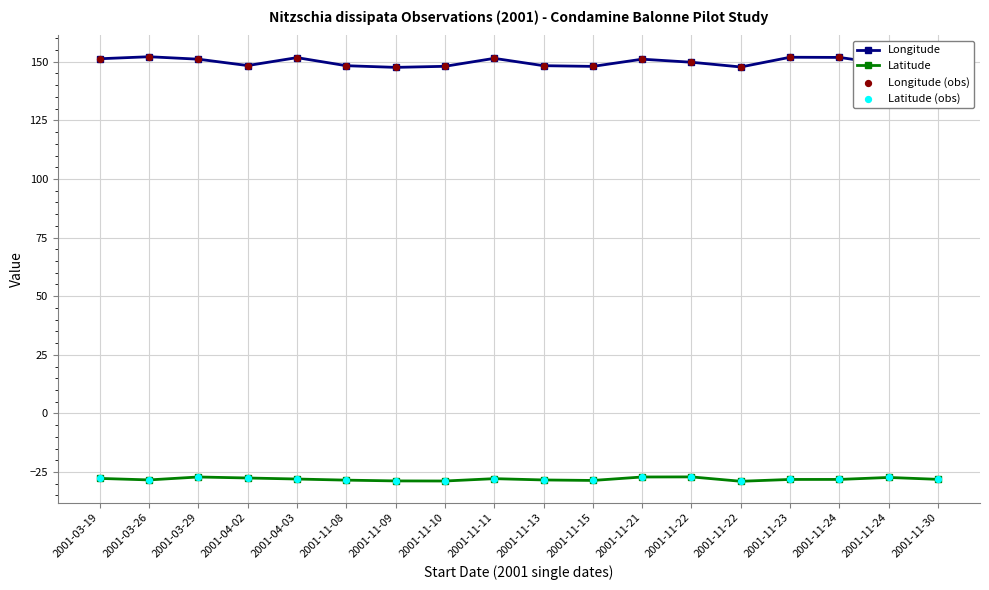

What is the total value across all series at 2001-11-11?

123.6